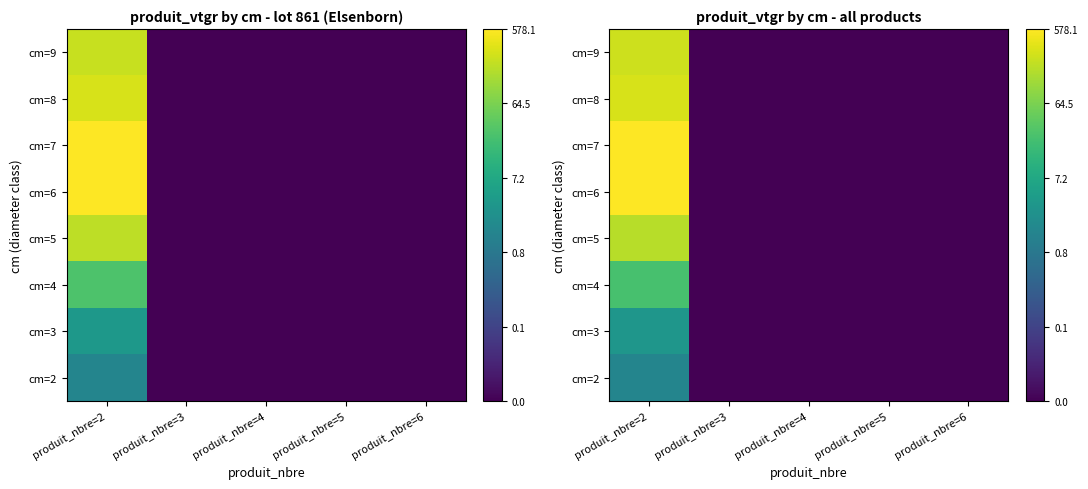

Rank the categories by cm=4 value from highest to lowest.

produit_nbre=2, produit_nbre=3, produit_nbre=4, produit_nbre=5, produit_nbre=6